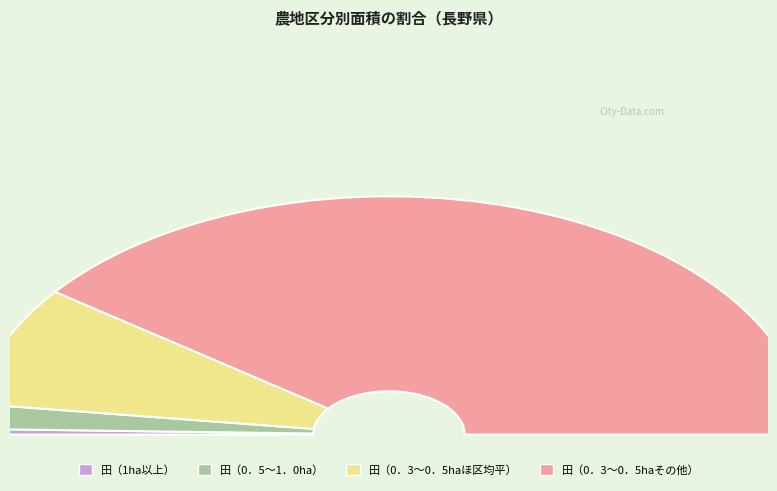

At 茂菅, list the series in order from smallest to largest.

田（1ha以上）, 田（0．5～1．0ha）, 田（0．3～0．5haほ区均平）, 田（0．3～0．5haその他）